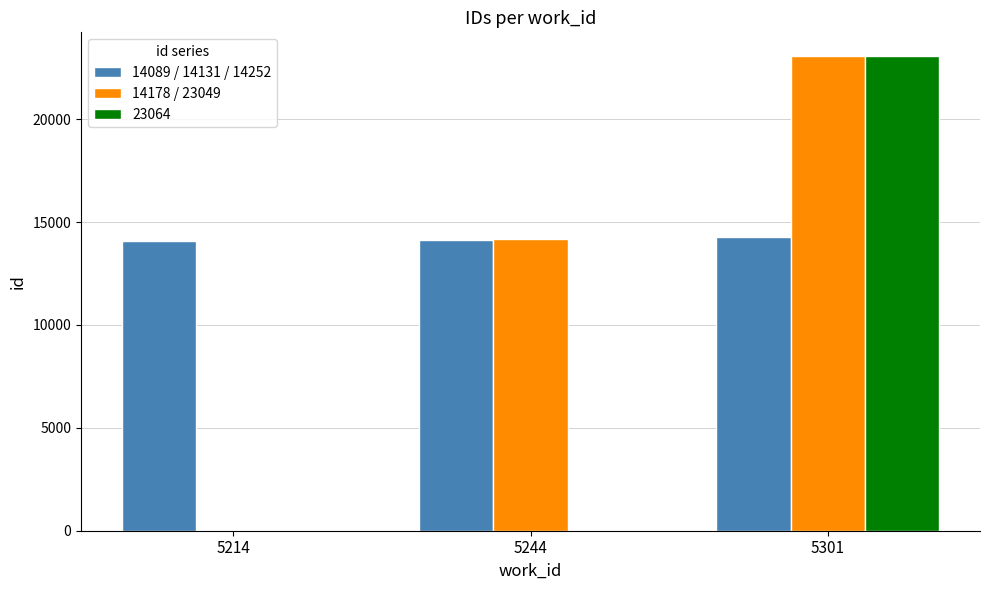

What are all the series names shown in the legend?

14089 / 14131 / 14252, 14178 / 23049, 23064